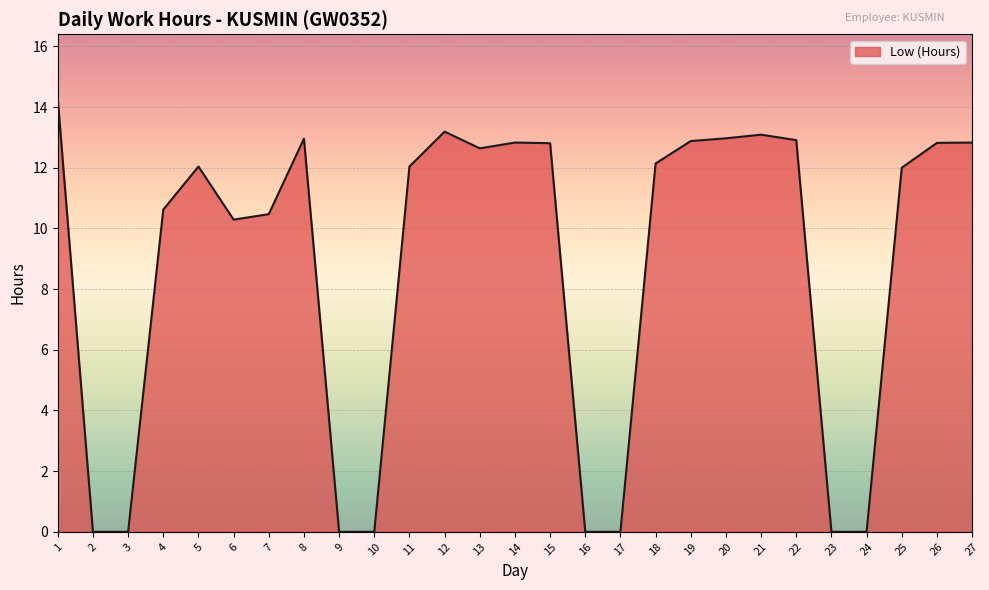

The value at 20 is 13.0. True or false?

True